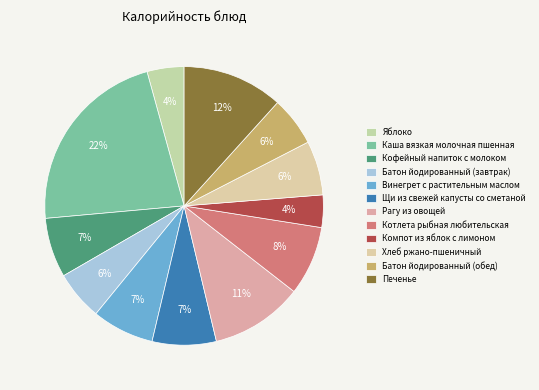

How many slices are in this pie chart?

12